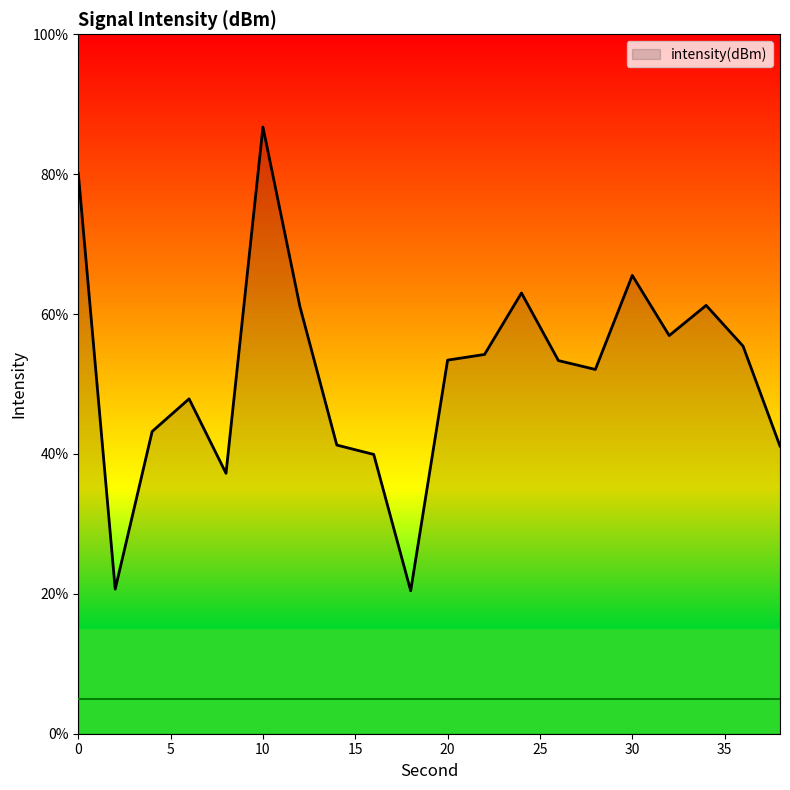

What is the difference between the maximum and minimum values?

66.3